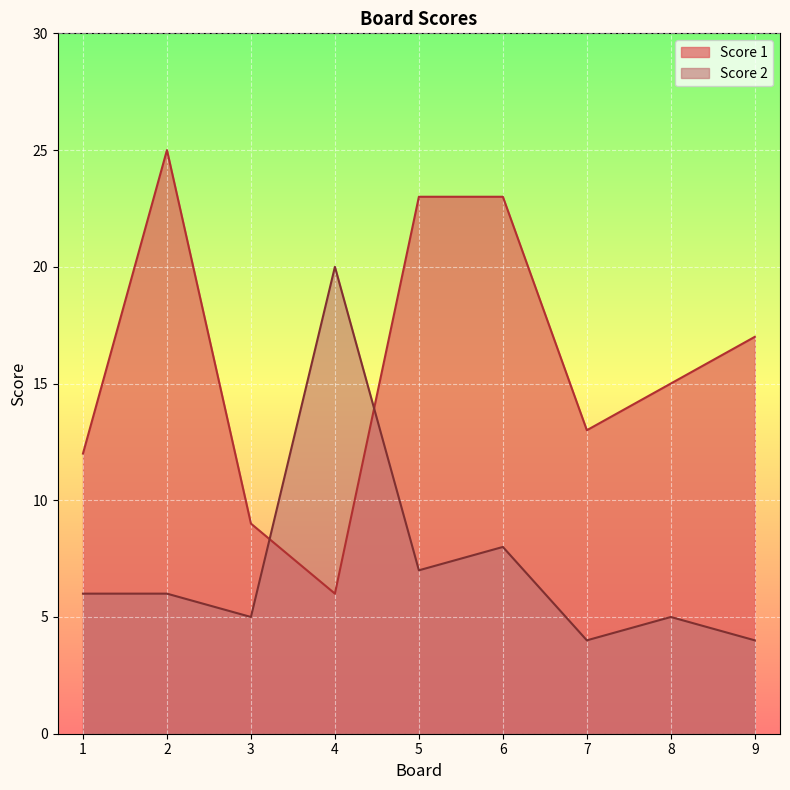

What is the lowest value of the Score 1 series?

6